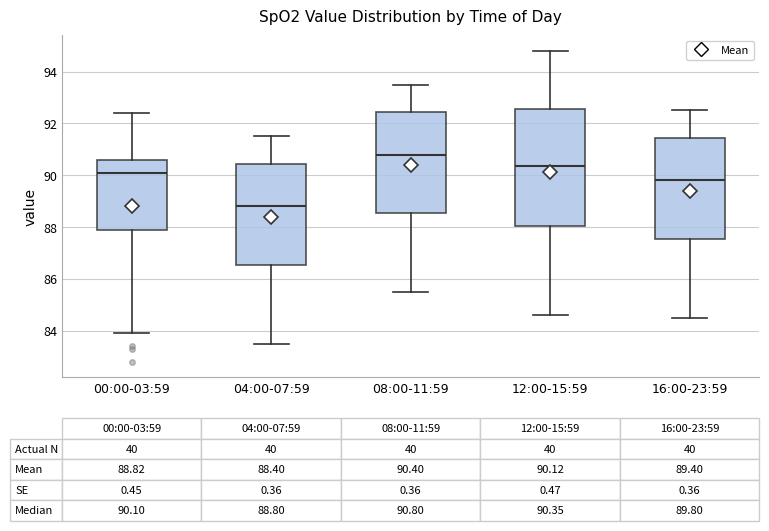

Which box is the tallest, from its lower edge to its upper edge?

12:00-15:59